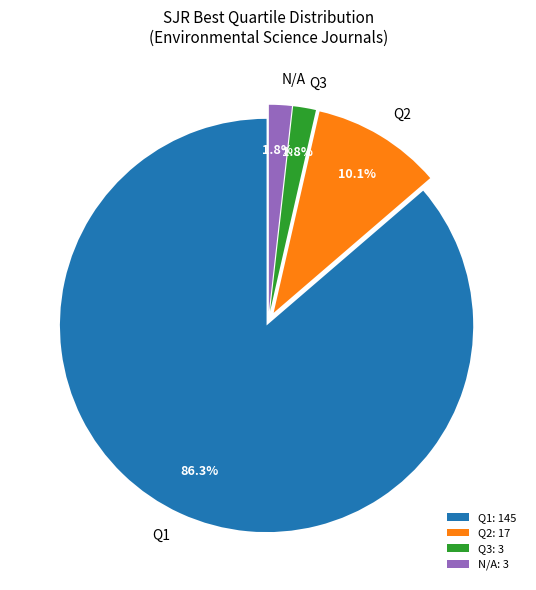

To the nearest percent, what portion does N/A represent?

2%